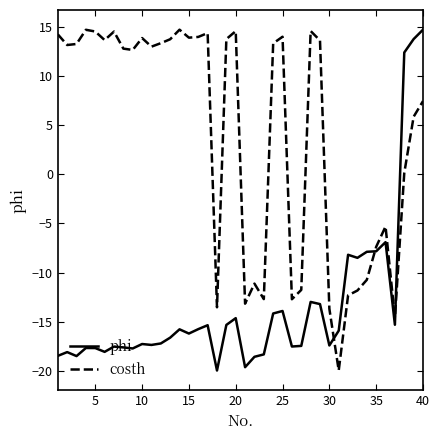

Rank the series by their average value, from highest to lowest.

costh, phi